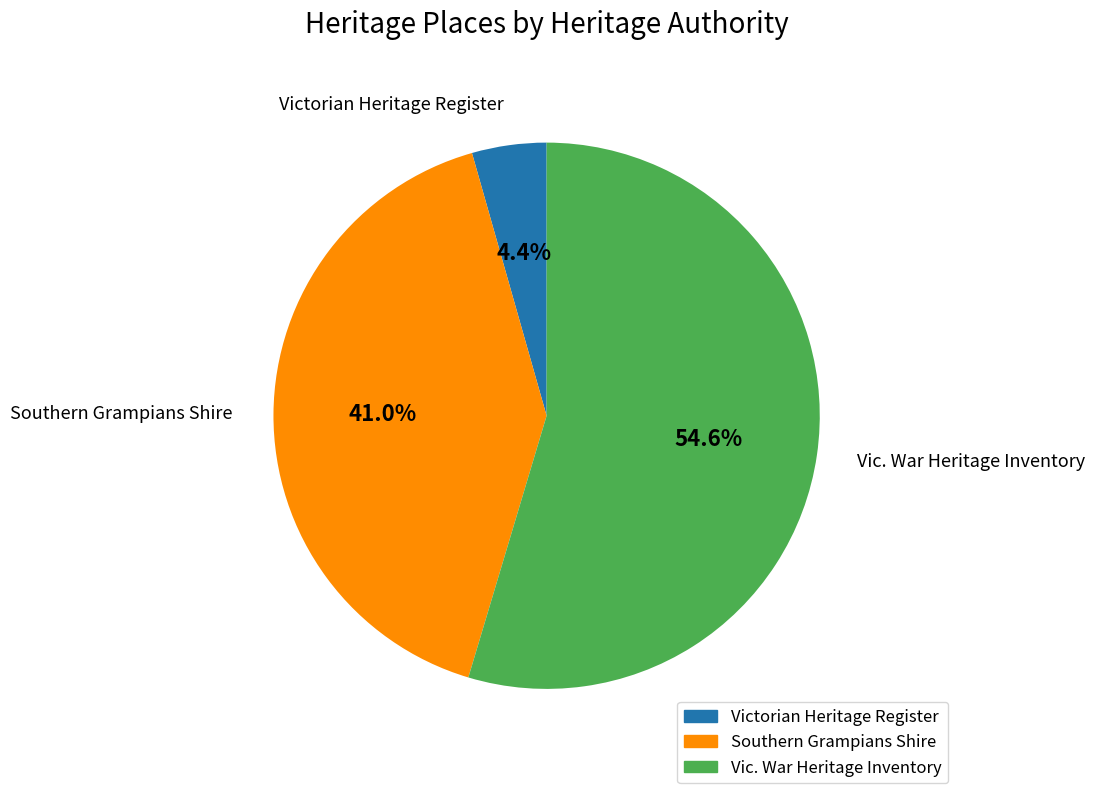

How many slices are in this pie chart?

3